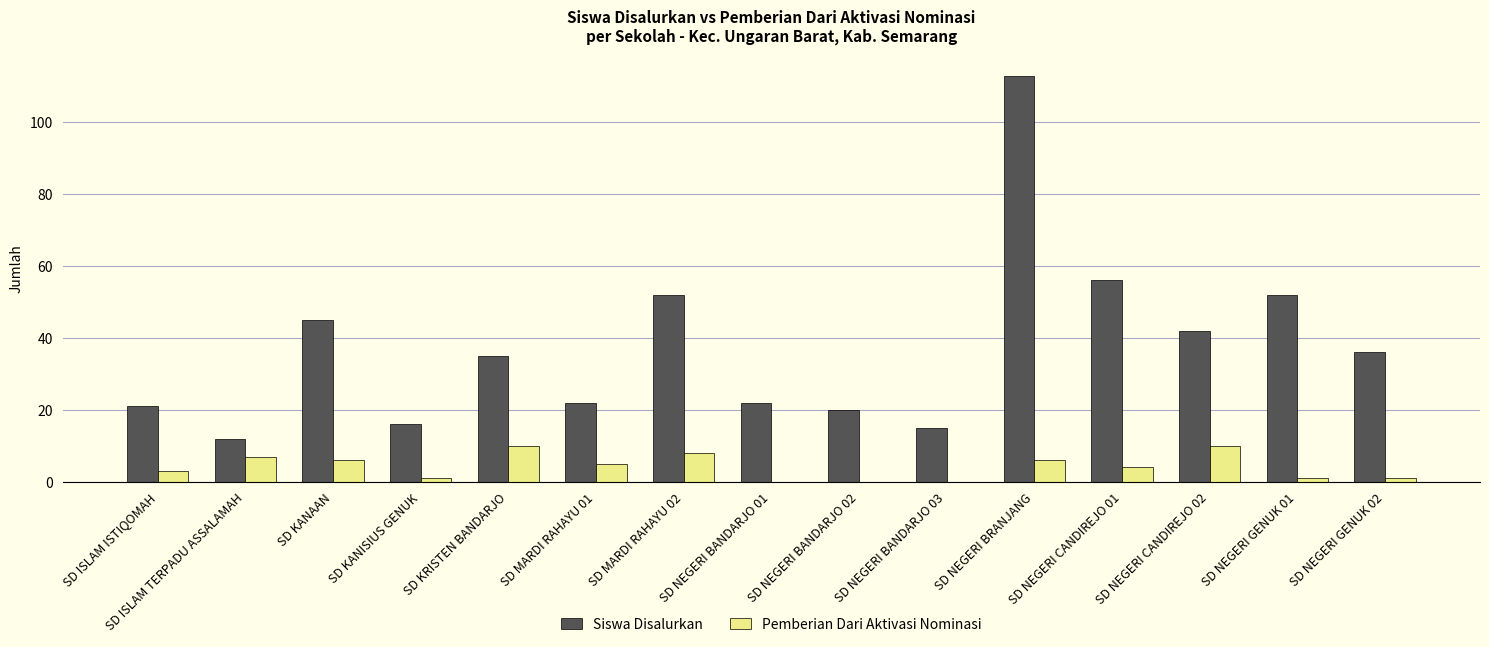

The Siswa Disalurkan series shows 15 at SD NEGERI BANDARJO 03. True or false?

True